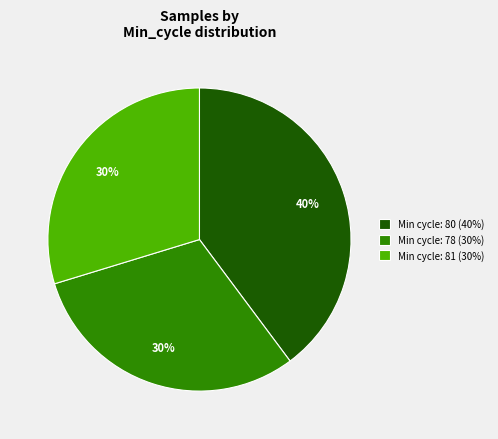

What percentage is the Min cycle: 78 (30%) slice, to the nearest percent?

30%